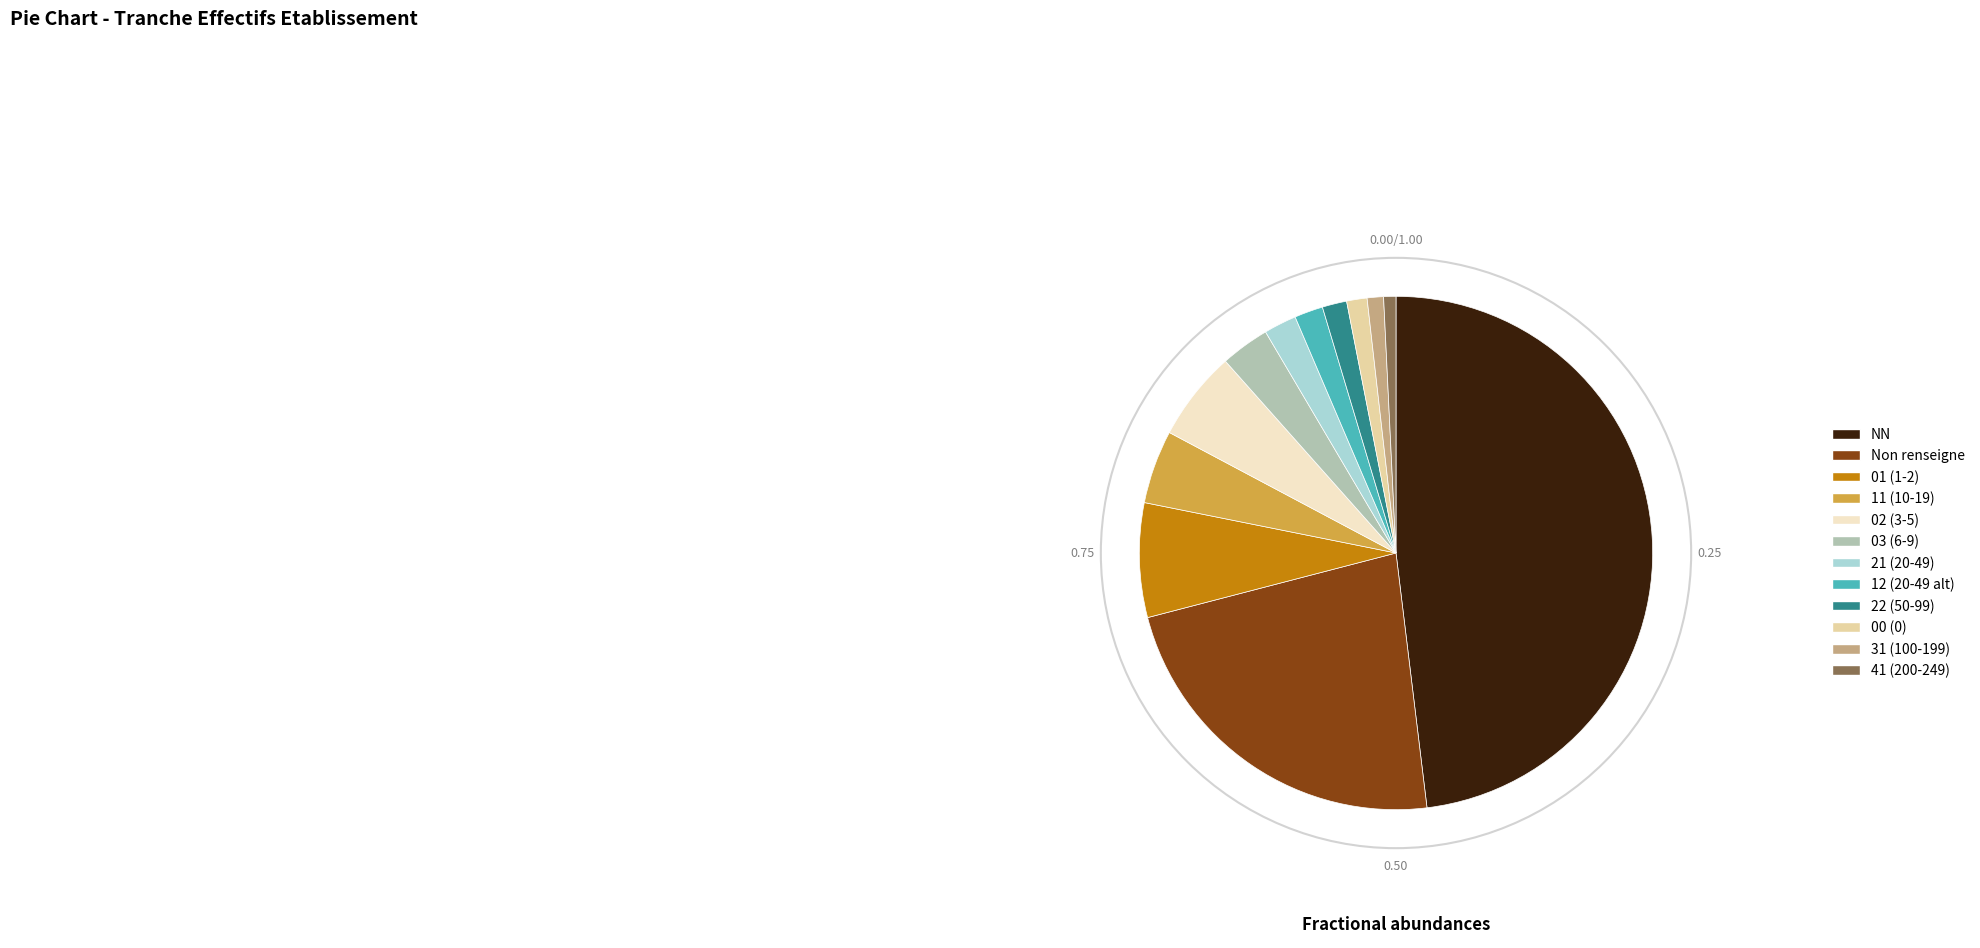

Is there a majority slice in this chart?

No